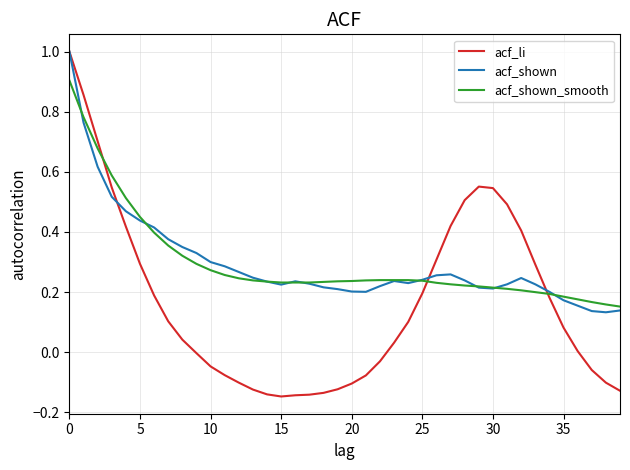

How many distinct data groups are displayed?

3